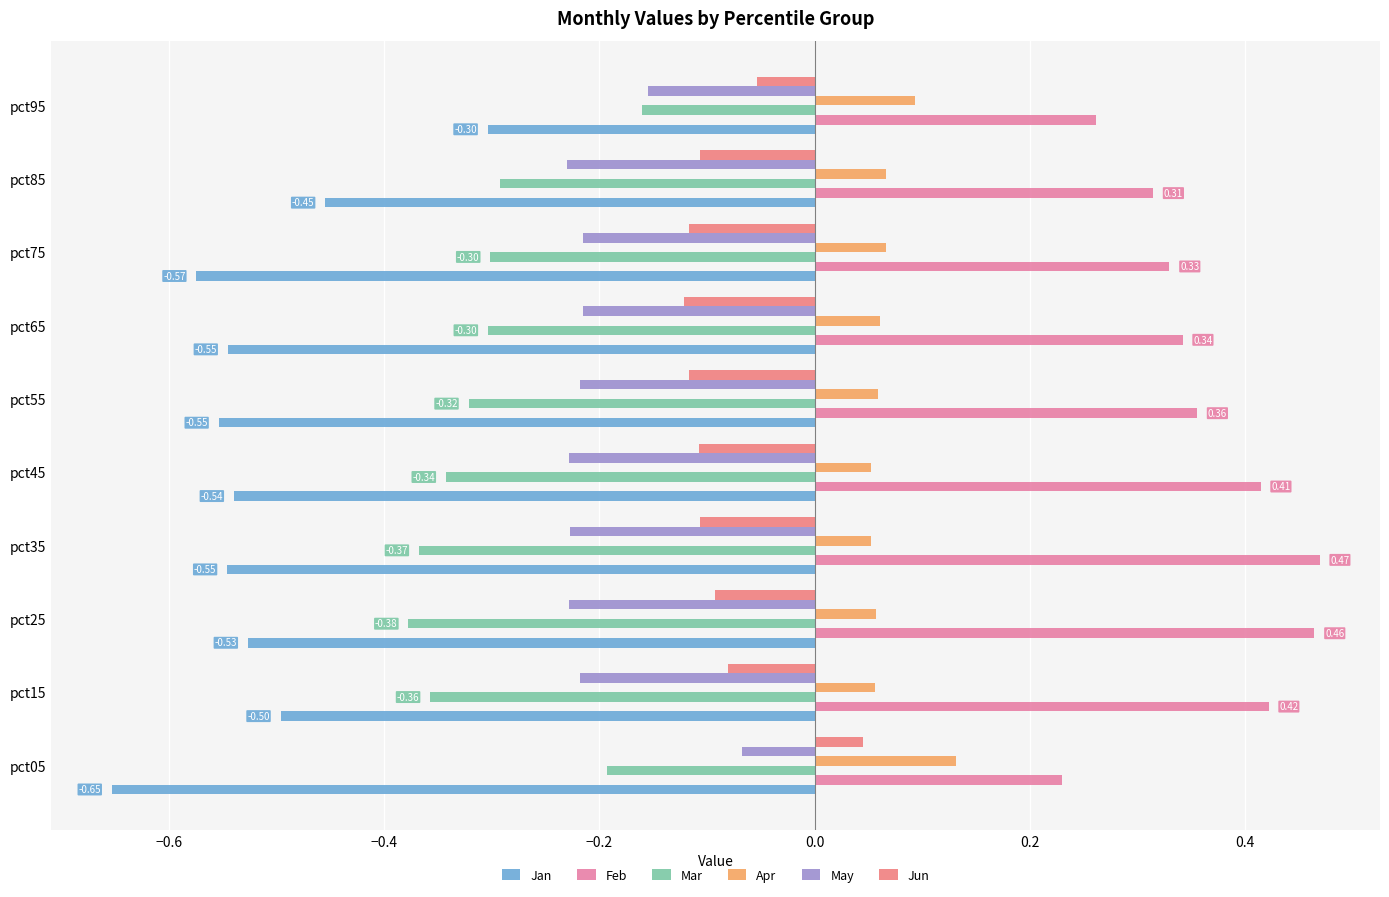

What position from the left is −0.4?

3